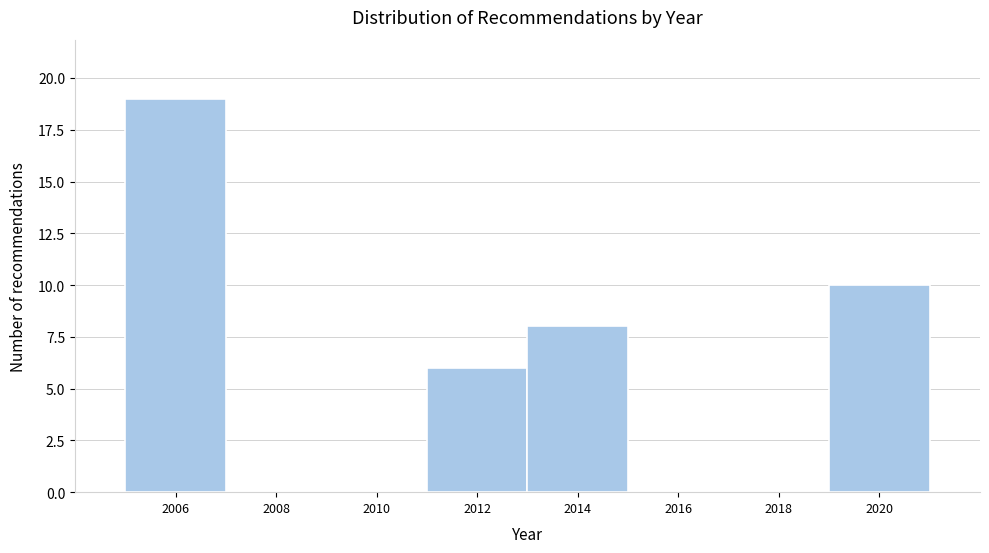

What is the height of the bar covering 2013 to 2015 on the x-axis? The values are not printed on the chart, so give them approximately, as read against the axis.

8